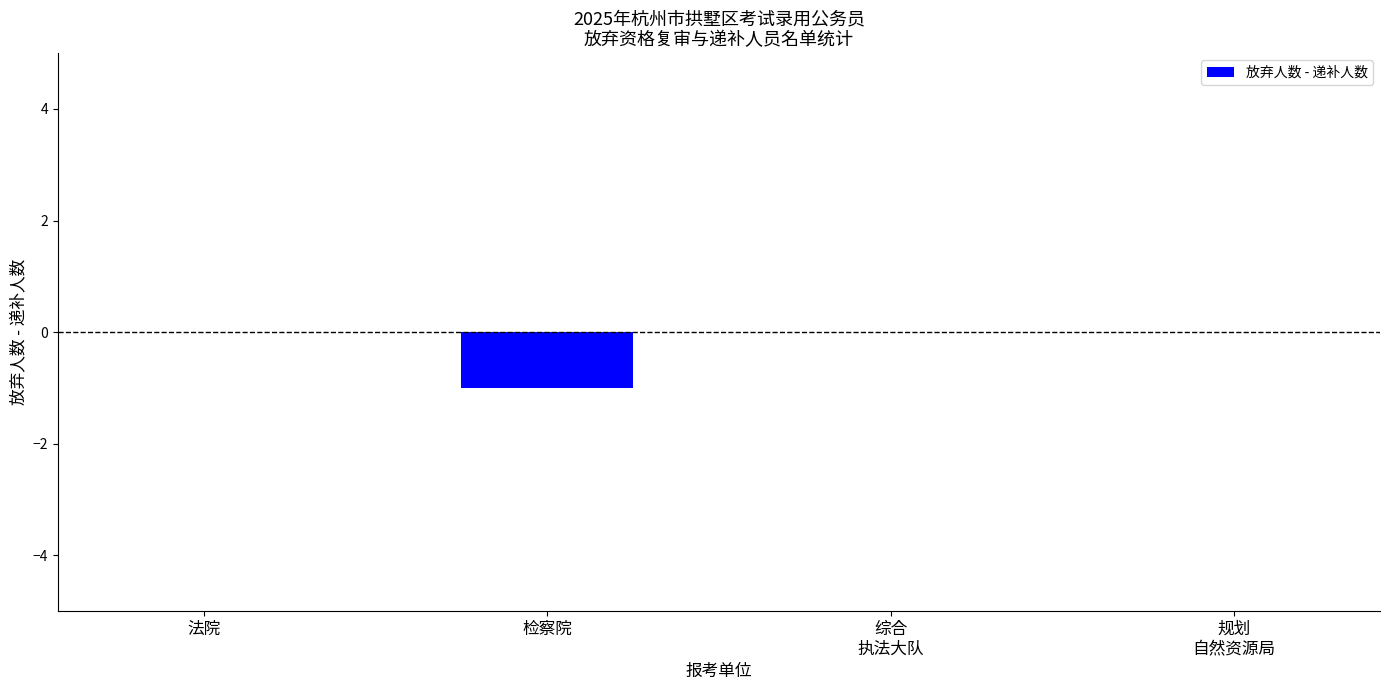

The chart shows a value of 0 at 法院. True or false?

True